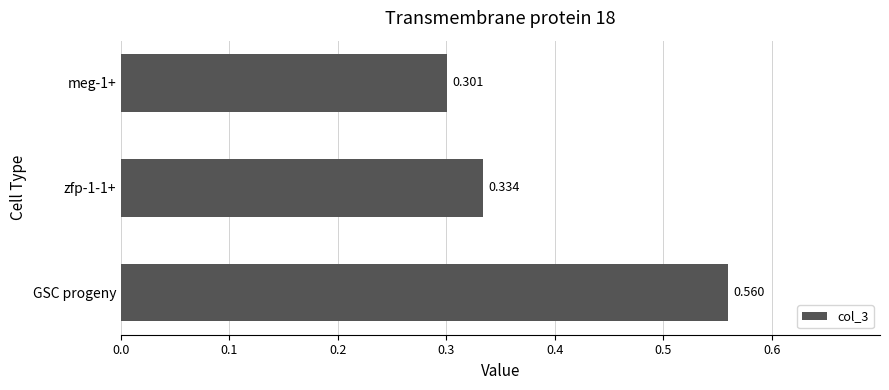

What is the label of the 3rd bar from the top?

GSC progeny